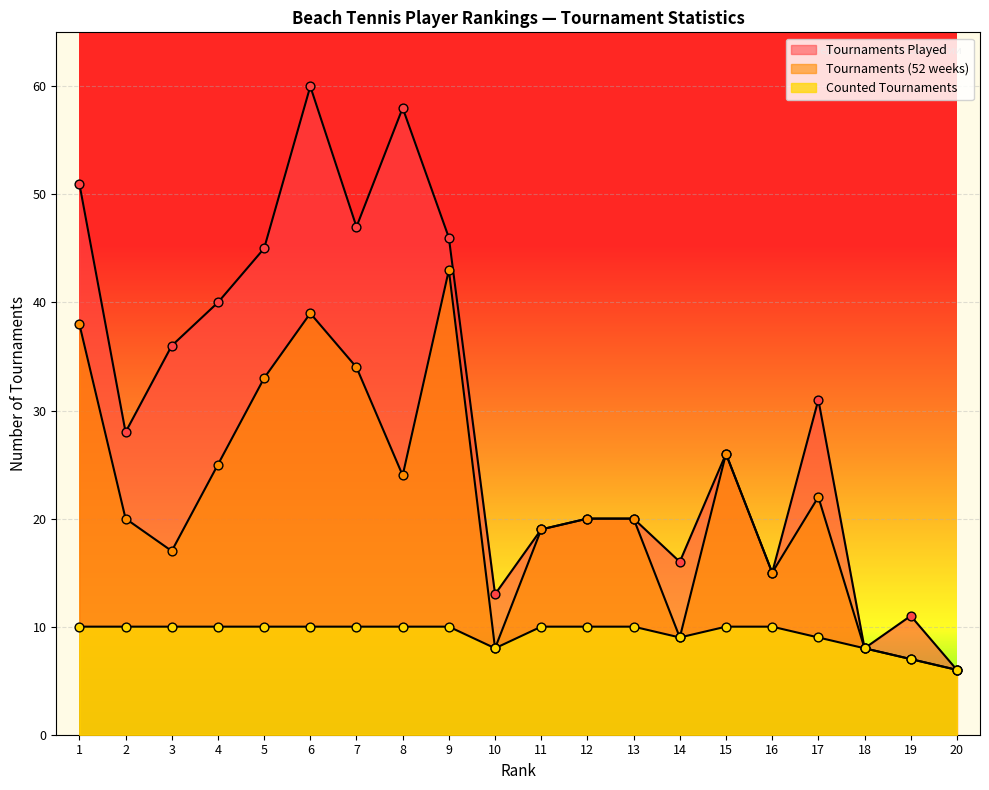

At how many categories does at least one series exceed 28?

9